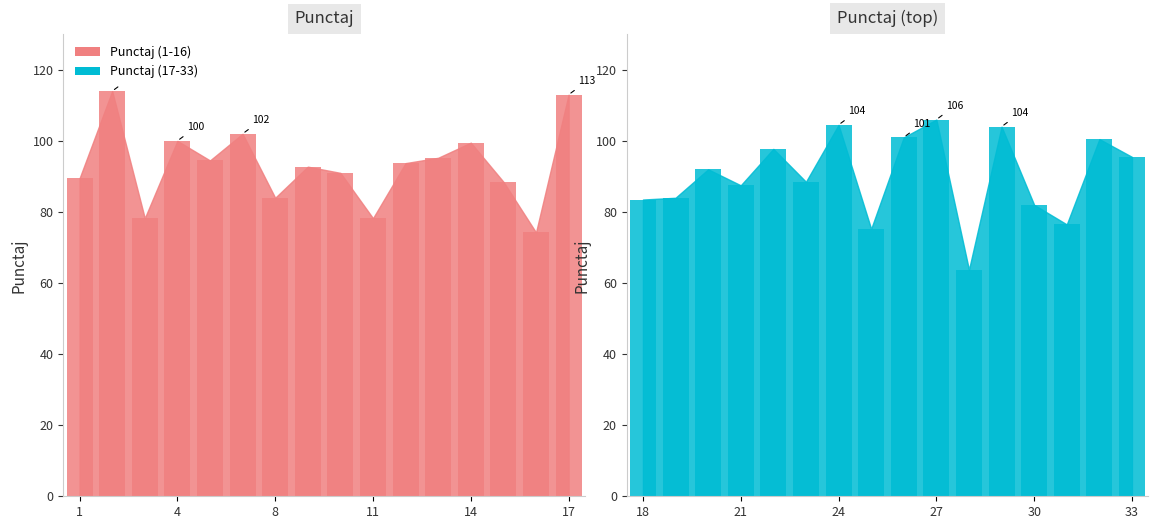

What is the change in value from 17 to 23?

-24.5